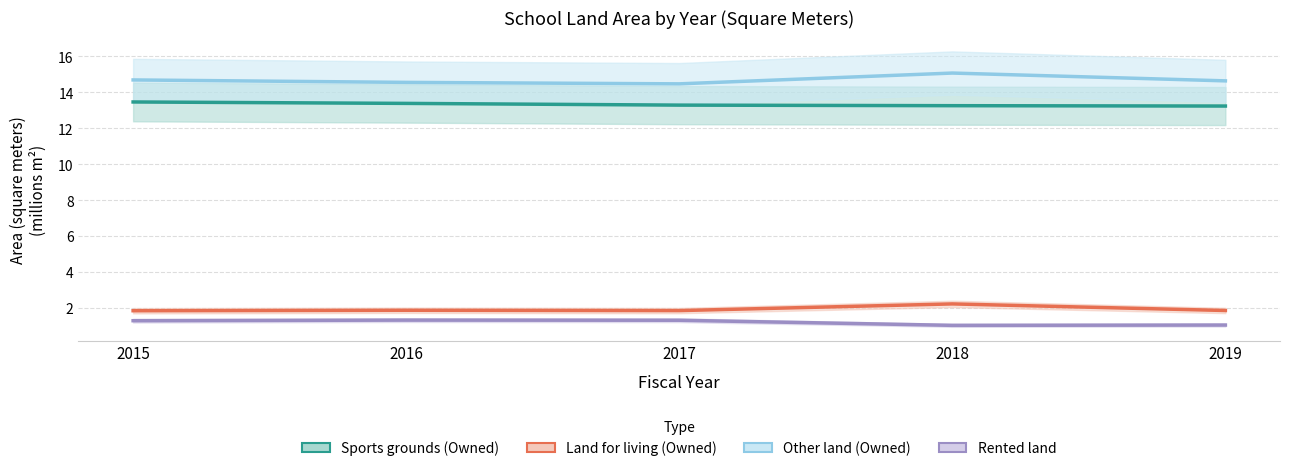

In Land for living (Owned), how many points are higher than both neighbors (excluding endpoints)?

2